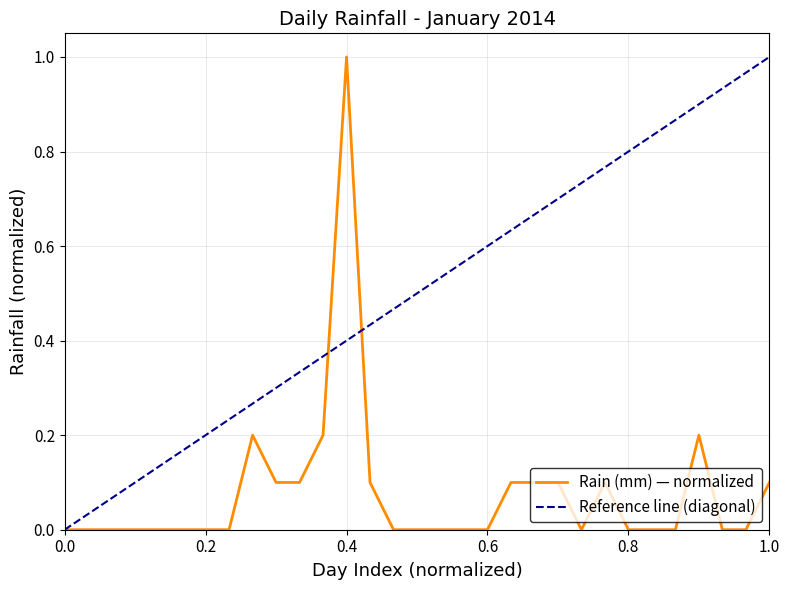

Is this an area chart (filled region under the line)?

No